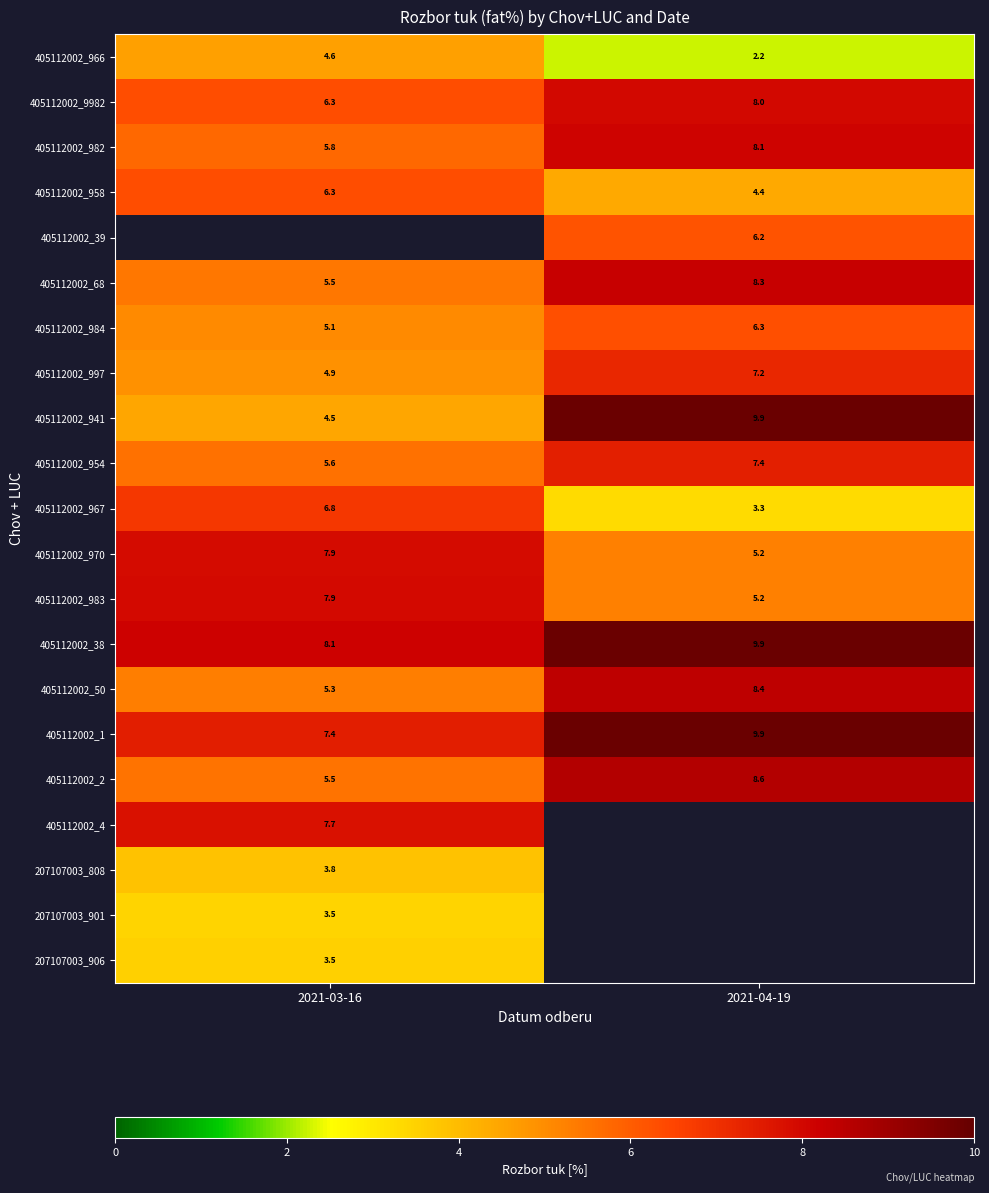

Which series has the largest total across all categories?

405112002_38